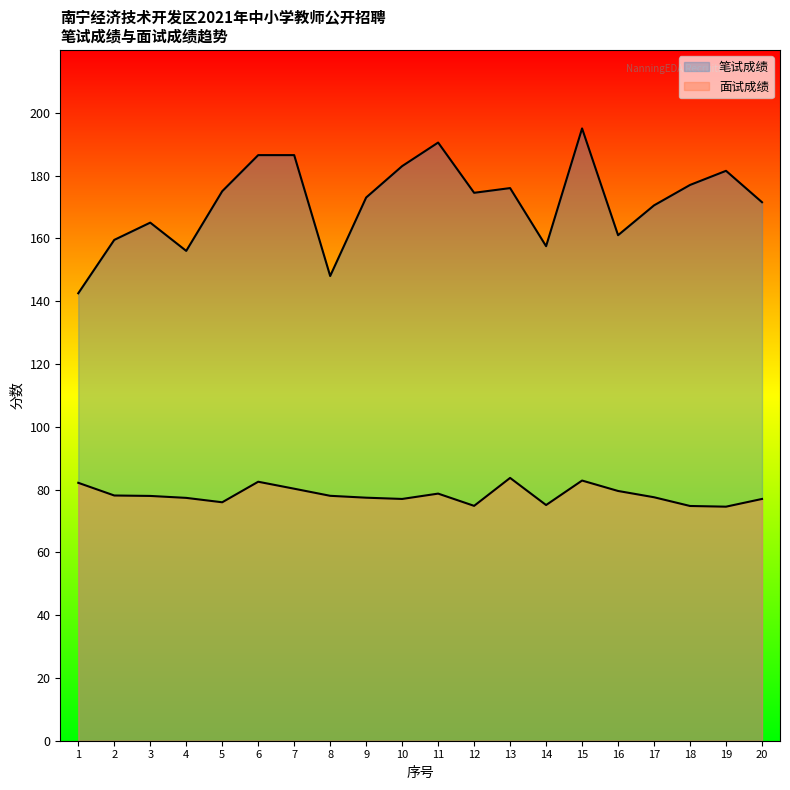

Between 14 and 6, which is larger?

6